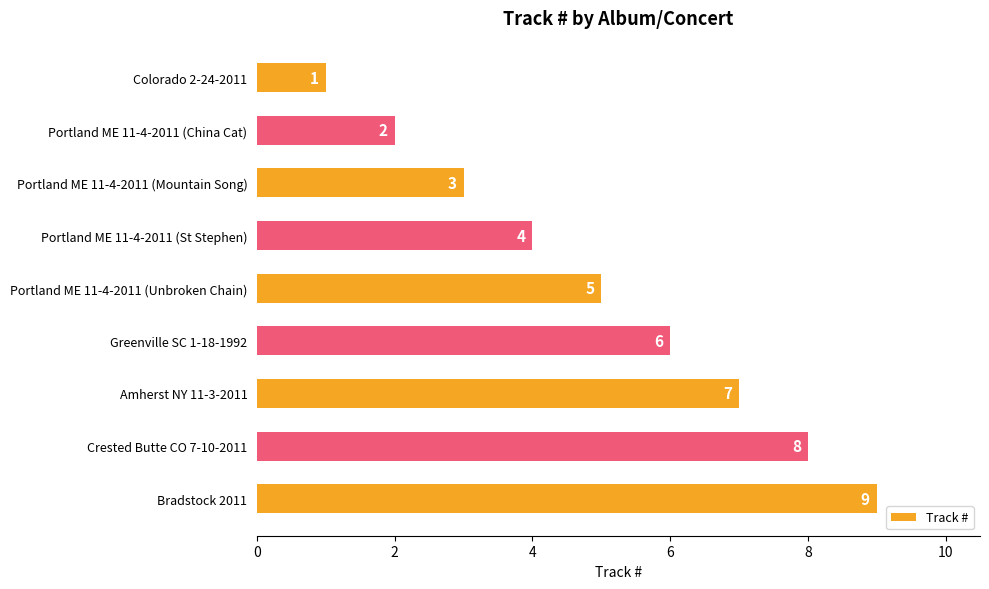

What is the average value?

5